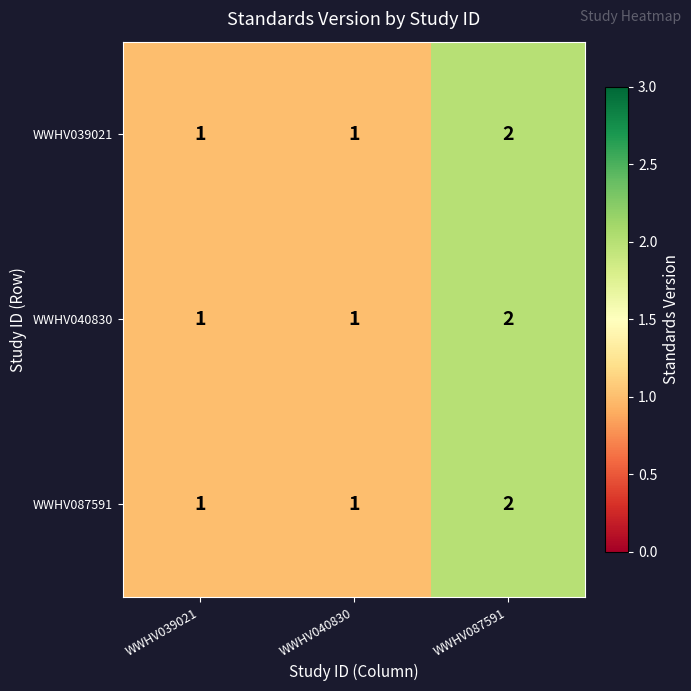

At which label does WWHV087591 reach its peak?

WWHV087591